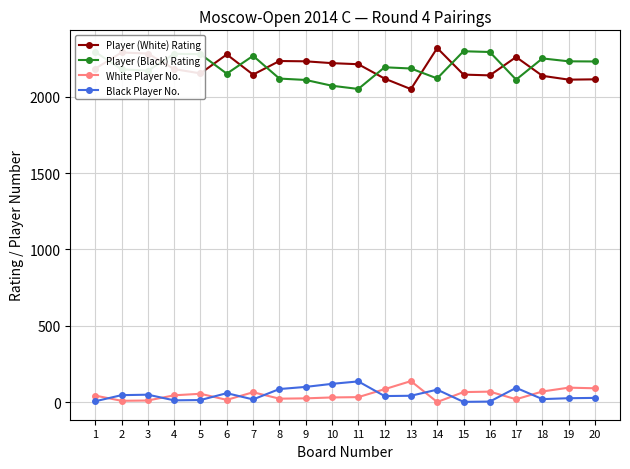

What are all the series names shown in the legend?

Player (White) Rating, Player (Black) Rating, White Player No., Black Player No.